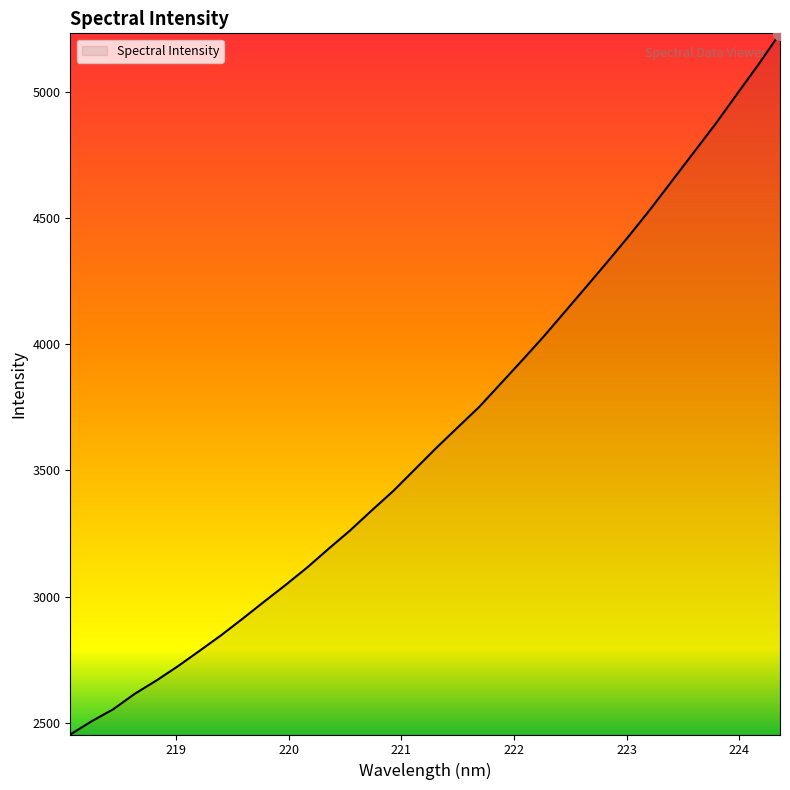

What is the greatest value displayed?

5230.7